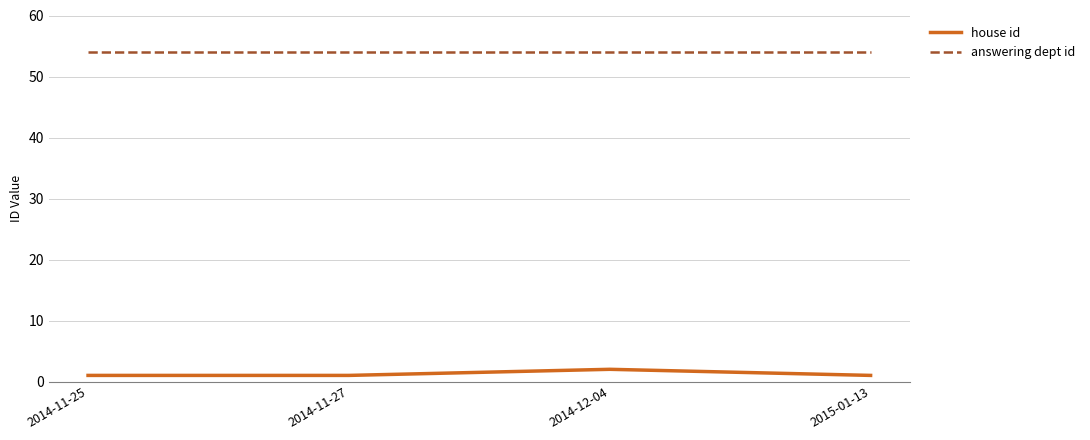

What is the approximate value of house id at 2014-12-04?

2